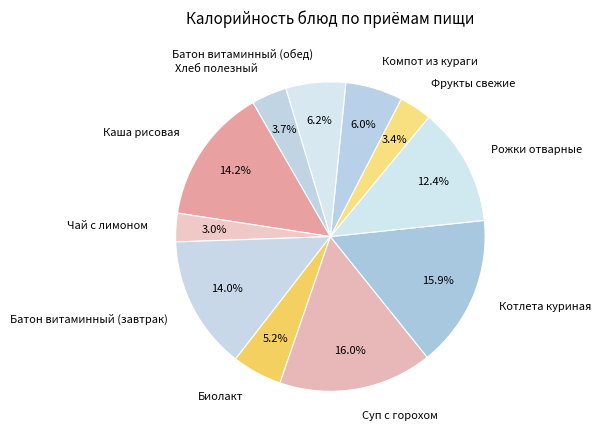

Is Компот из кураги the majority of the pie?

No